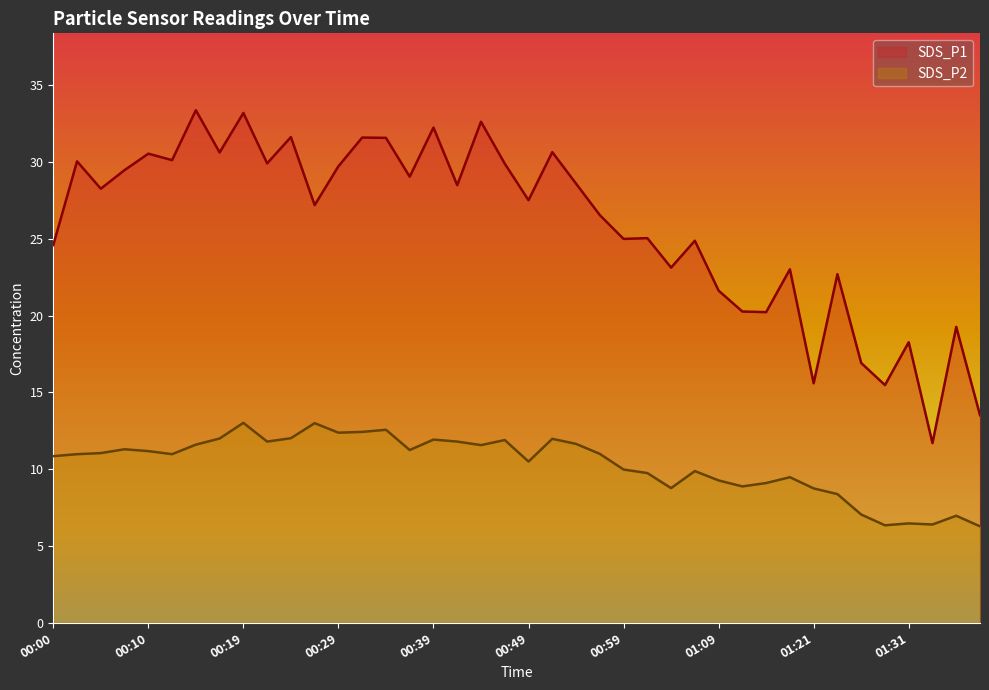

The value of SDS_P2 at 00:54 is 8.0. True or false?

False